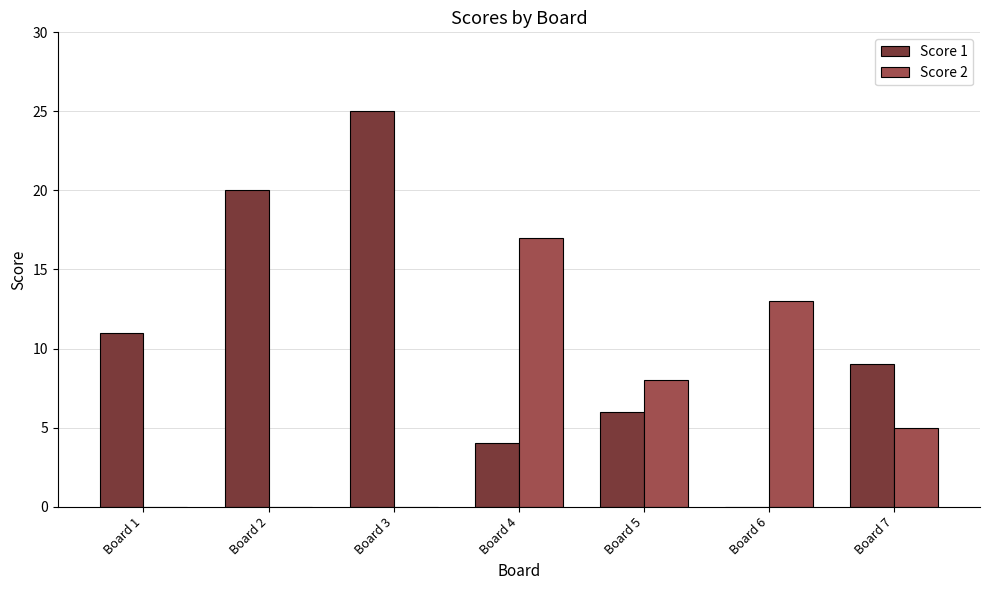

How many values in Score 1 are above zero?

6